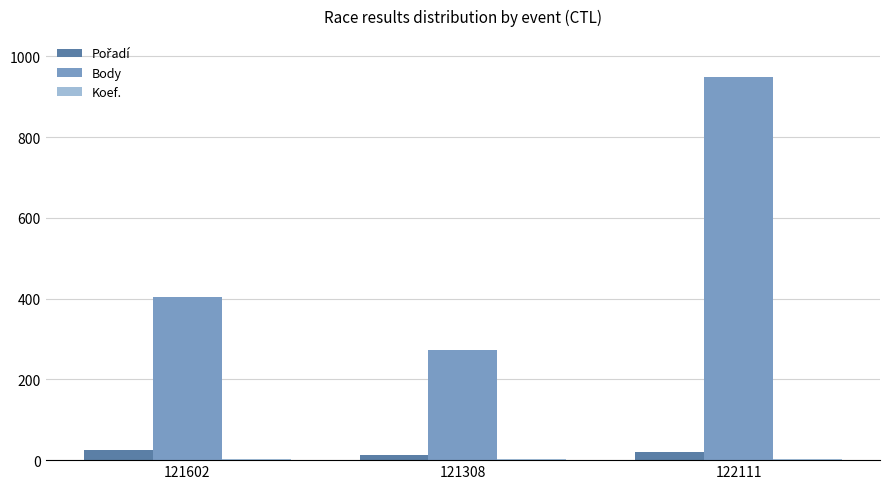

How many distinct data groups are displayed?

3